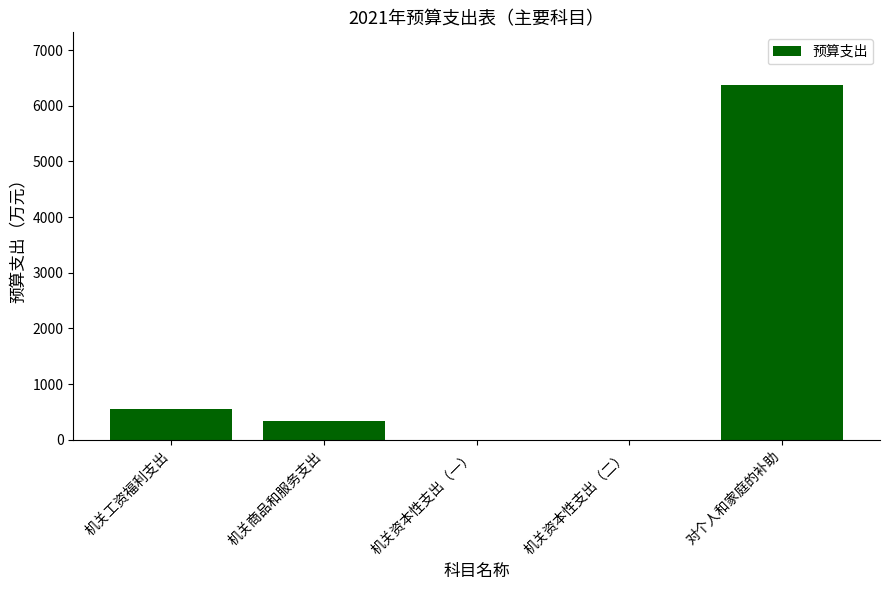

What is the difference between the values at 对个人和家庭的补助 and 机关资本性支出（一）?

6365.8